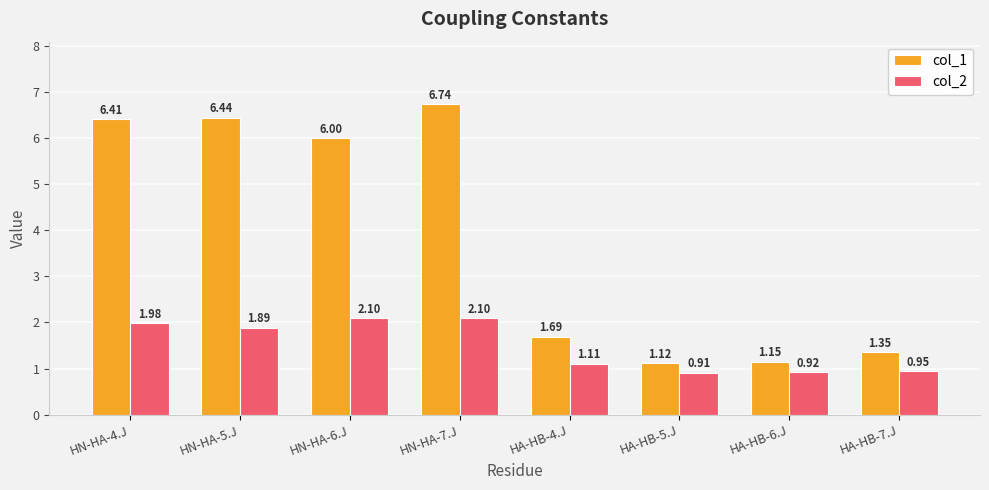

Where does the col_2 series first go above 1?

HN-HA-4.J